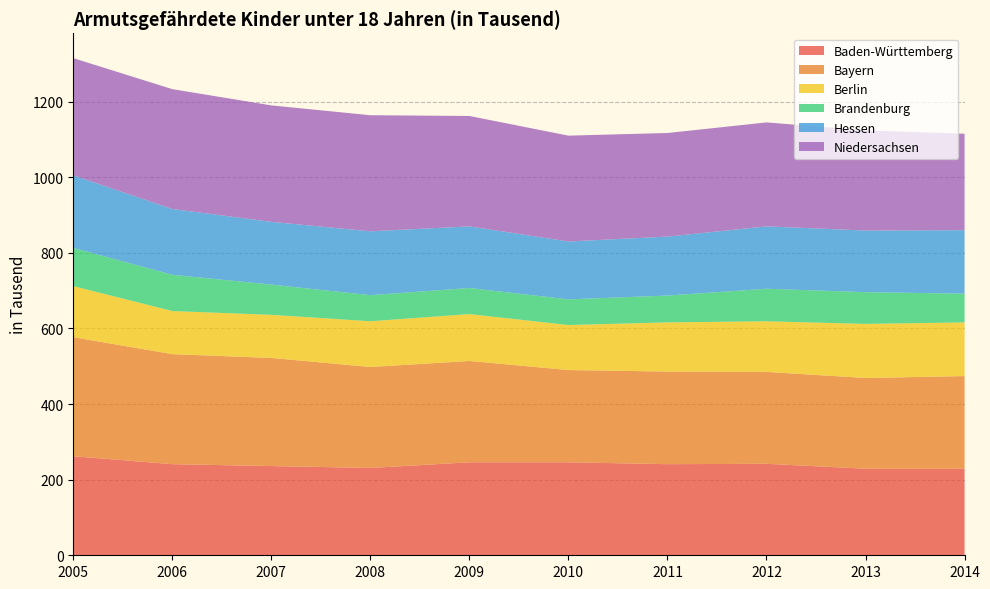

Reading left to right, what are all the values shown in this chart?

Baden-Württemberg: 262	241	236	231	246	246	241	242	229	229
Bayern: 315	291	286	267	268	244	245	243	240	245
Berlin: 135	114	114	121	124	119	130	134	143	142
Brandenburg: 101	96	80	69	69	68	71	86	84	76
Hessen: 192	174	166	169	163	153	156	165	163	168
Niedersachsen: 310	317	308	307	292	280	274	275	265	255